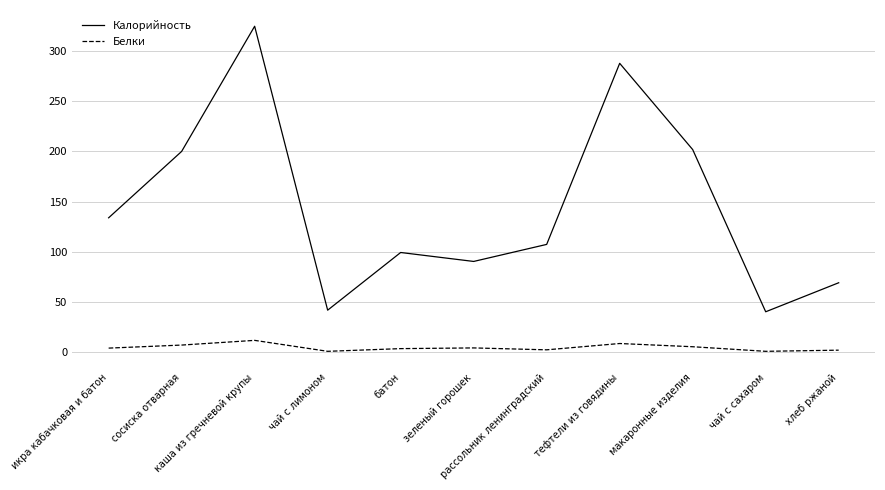

The Белки series shows 8.3 at тефтели из говядины. True or false?

True